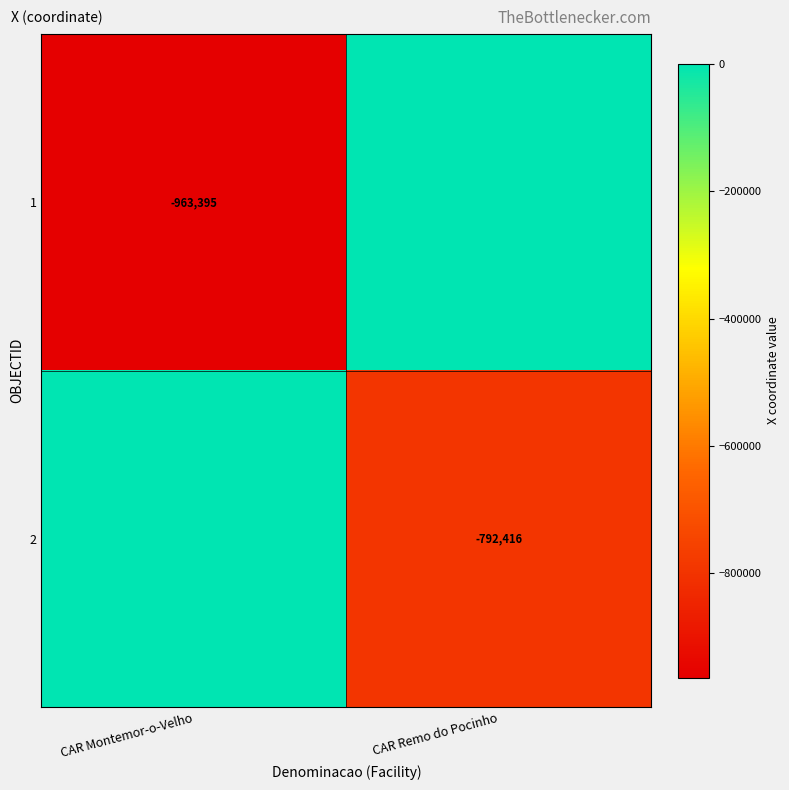

At which category is the sum across all series the highest?

CAR Remo do Pocinho